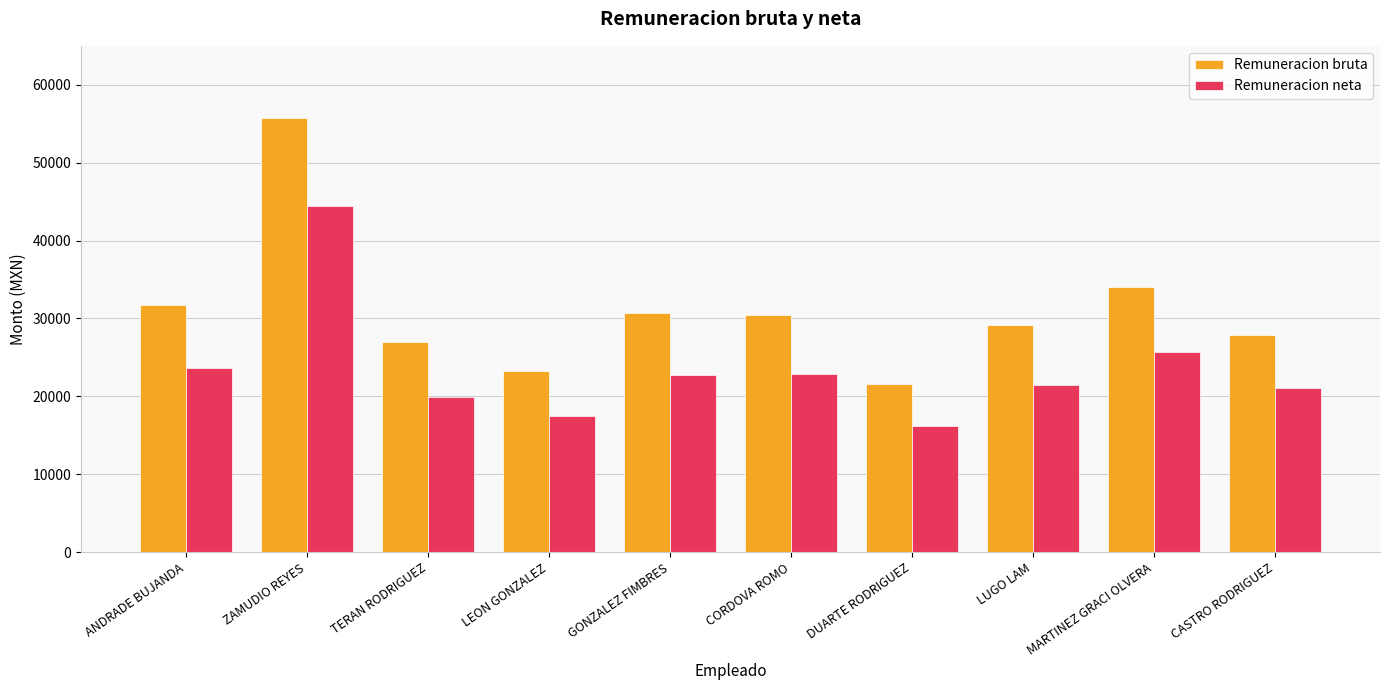

What position from the right is DUARTE RODRIGUEZ?

4